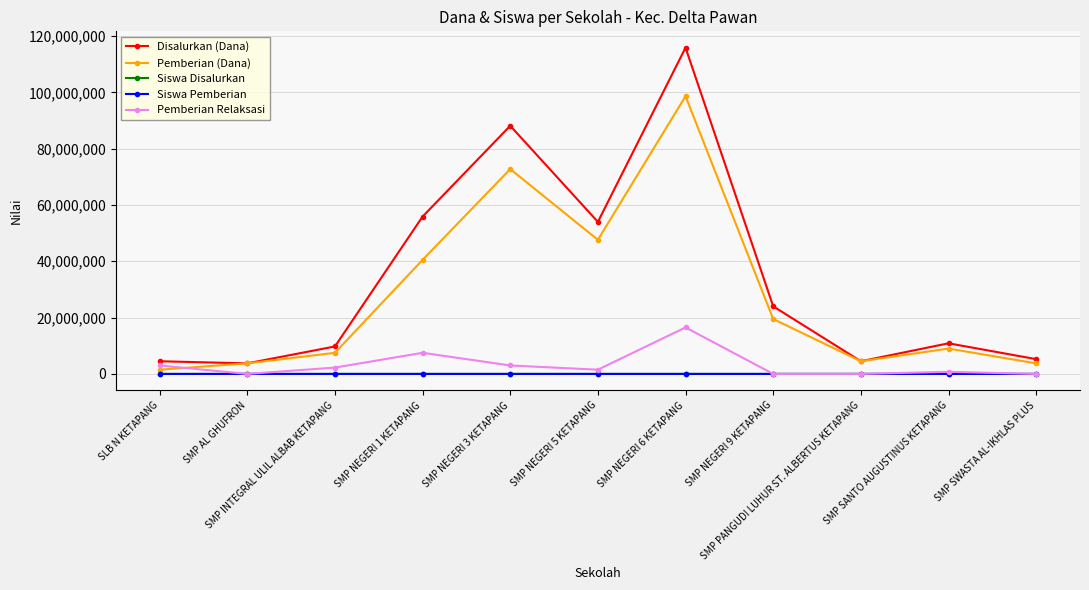

True or false: Disalurkan (Dana) and Siswa Disalurkan intersect in this chart.

False